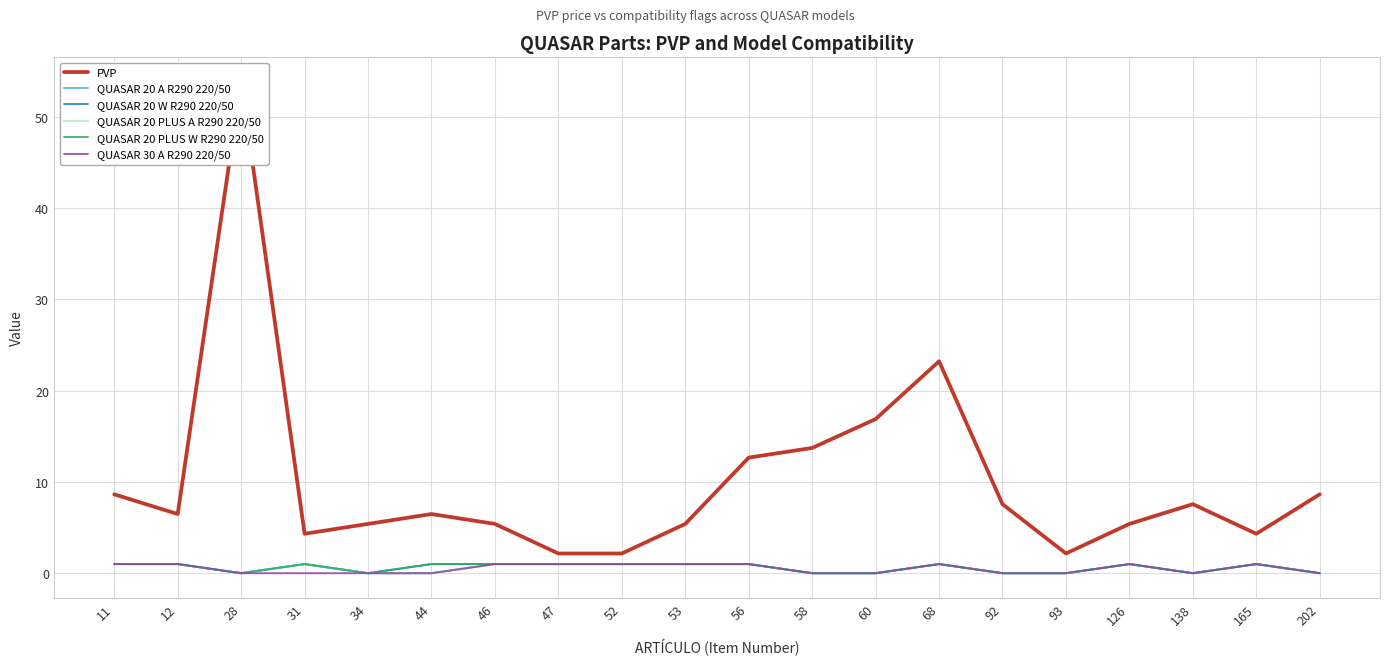

Which series has the largest total across all categories?

PVP